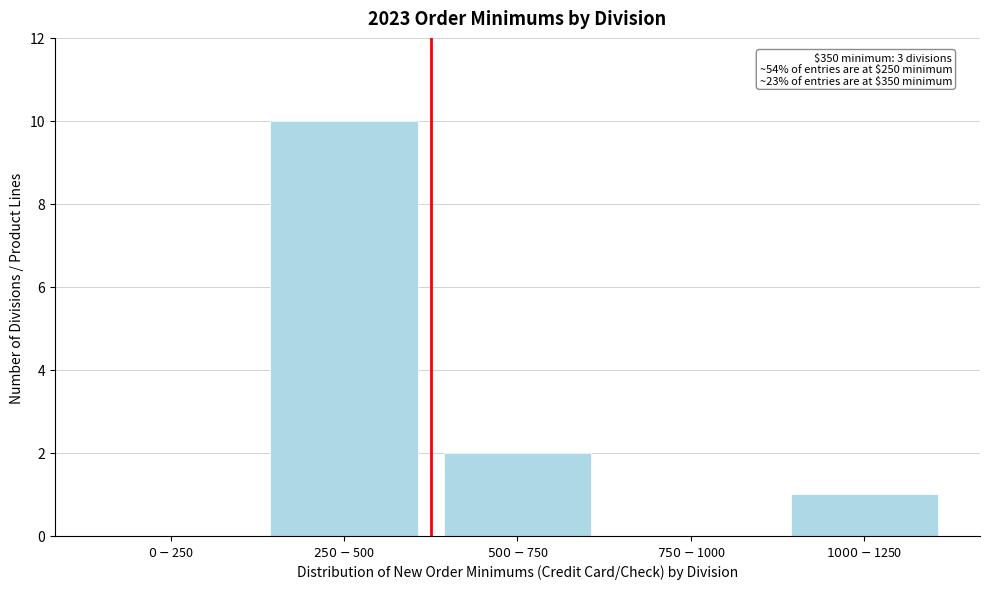

What is the maximum value shown in the chart?

10